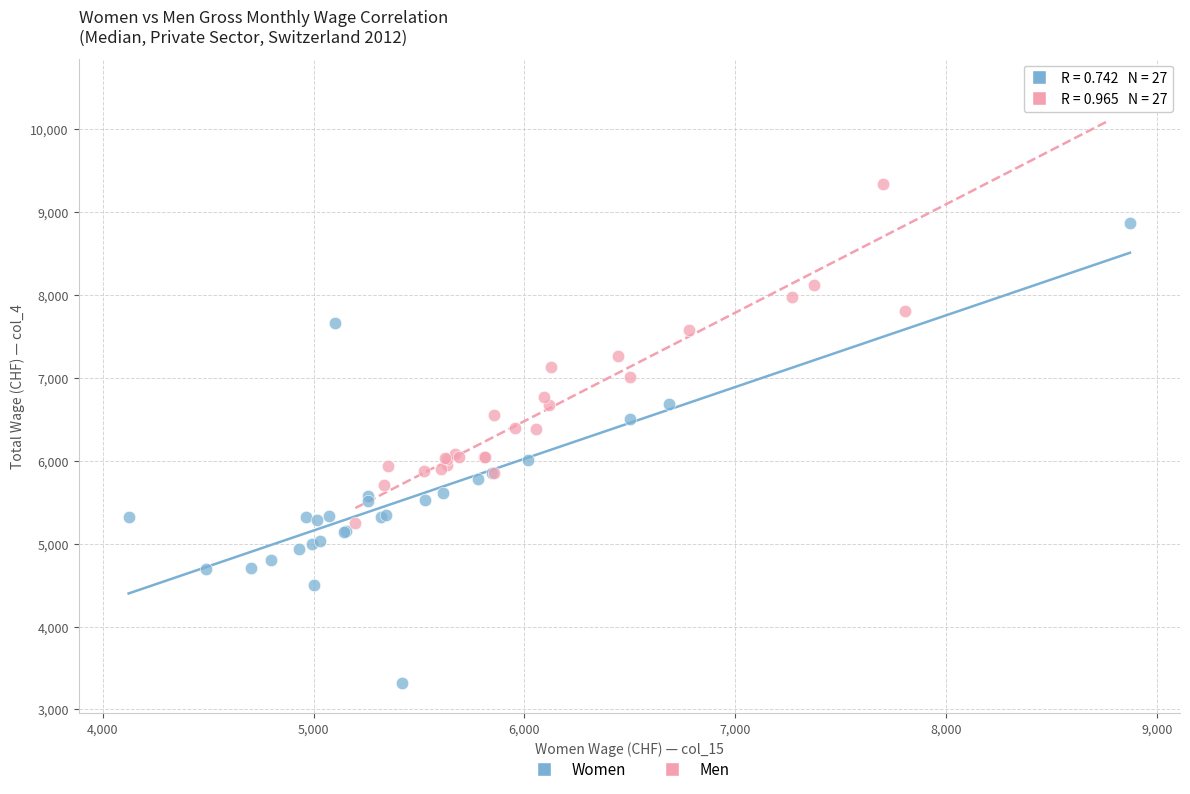

What are all the series names shown in the legend?

Women, Men